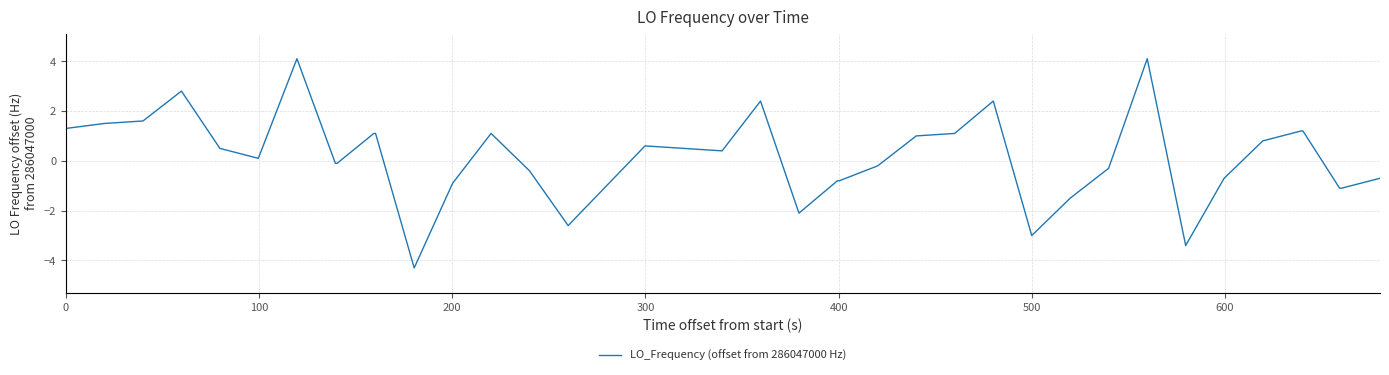

True or false: the data has more than 1 interior local peaks.

True